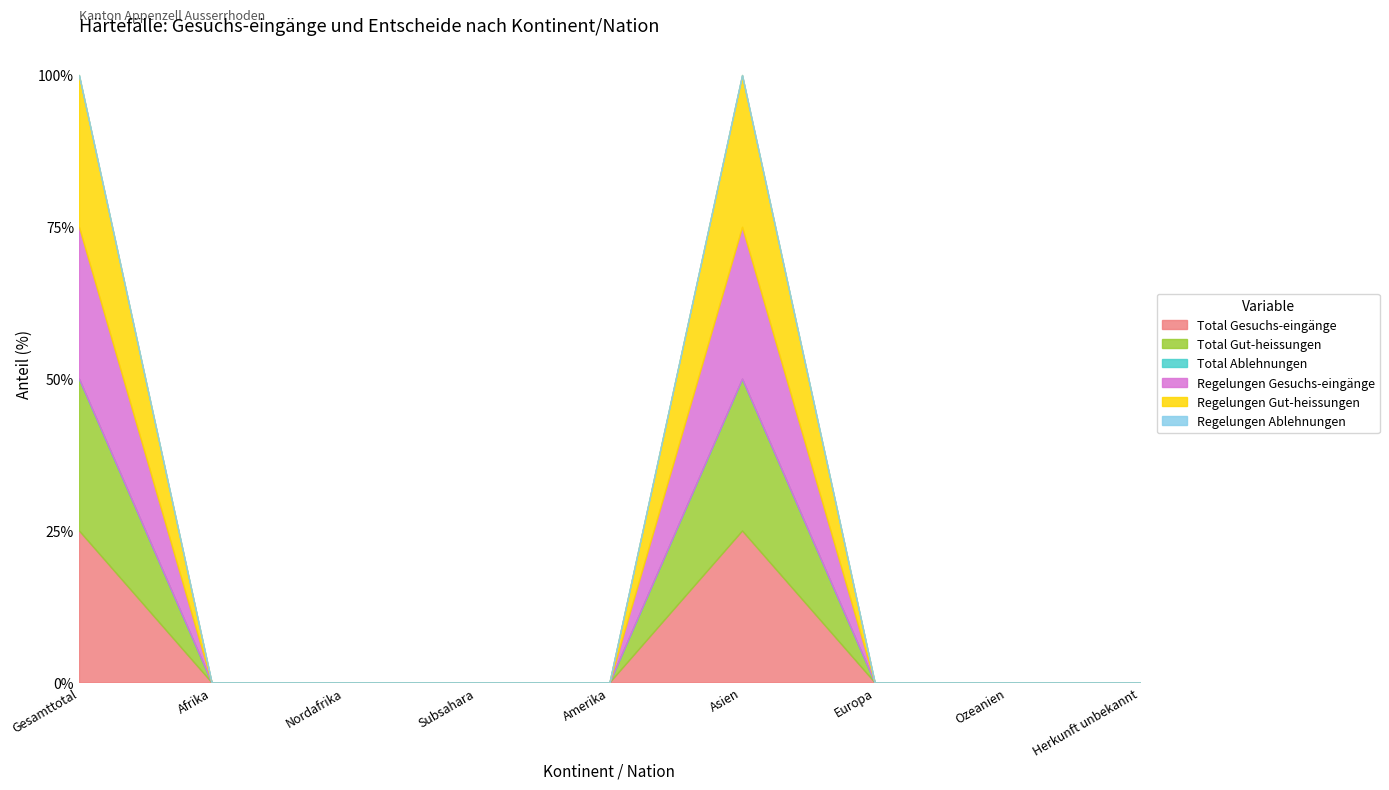

What is the sum of all Regelungen Gesuchs-eingänge values?

2